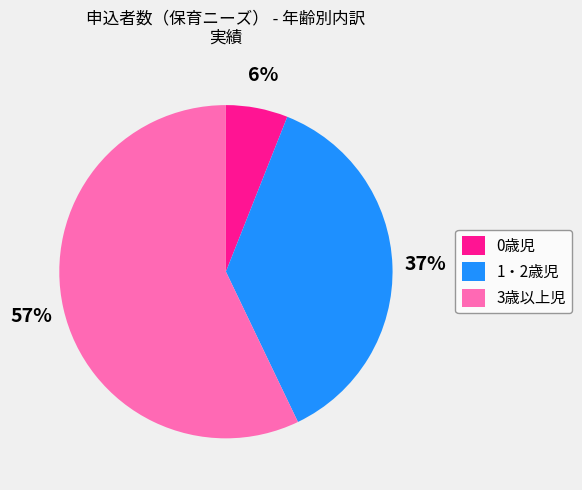

Count the number of slices in the pie.

3